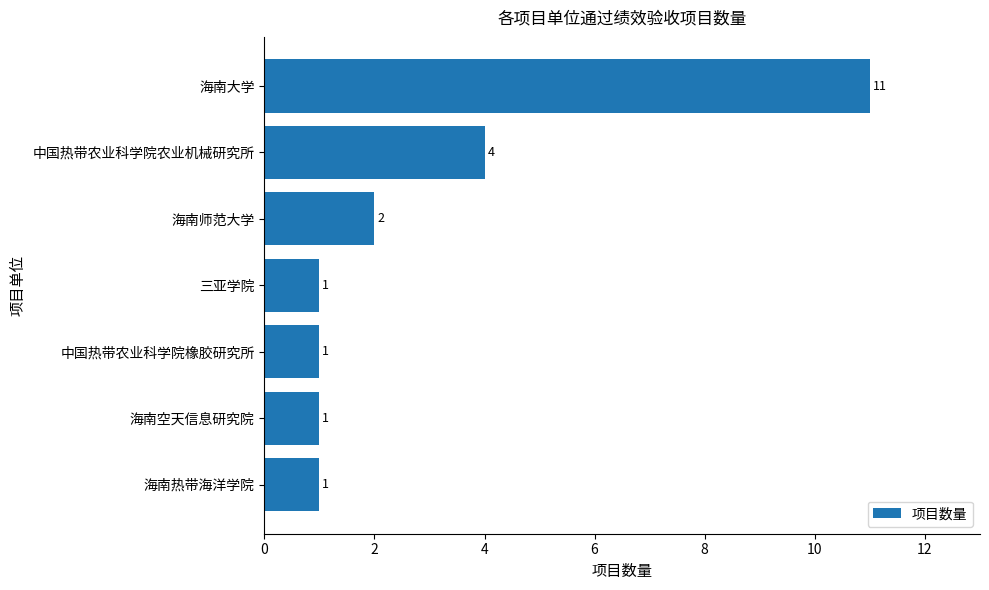

What is the change in value from 海南空天信息研究院 to 海南师范大学?

+1